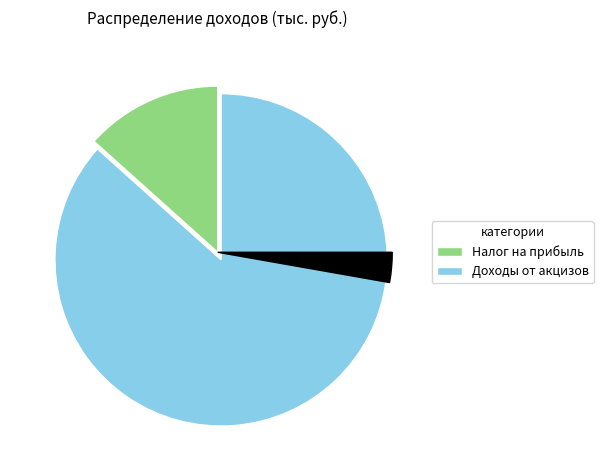

To the nearest percent, what is the difference between the Налог на прибыль and Доходы от акцизов slice percentages?

73%